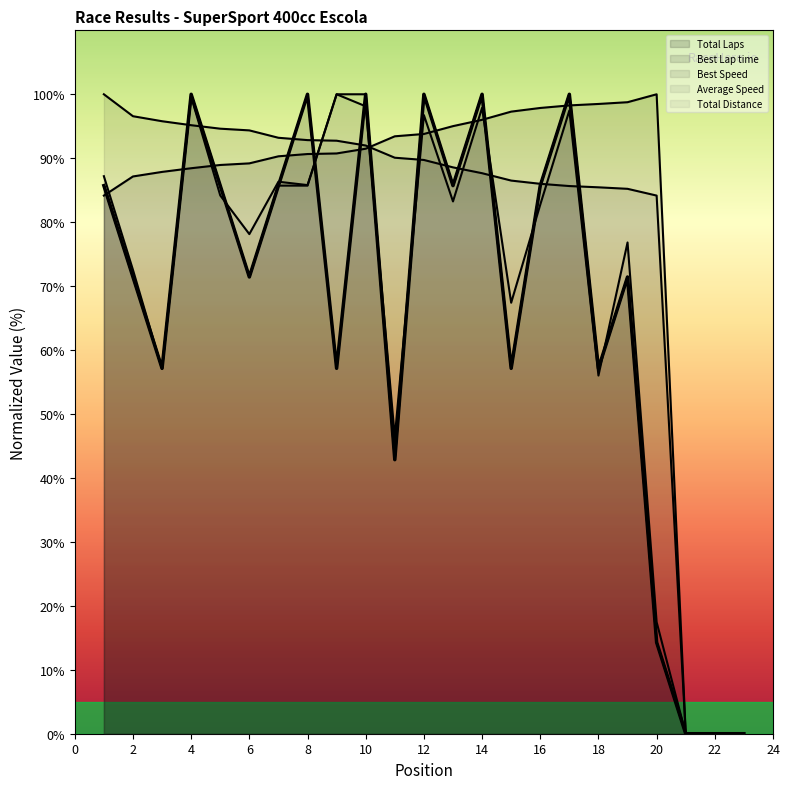

What is the approximate value of Best Speed at 10?

92.0